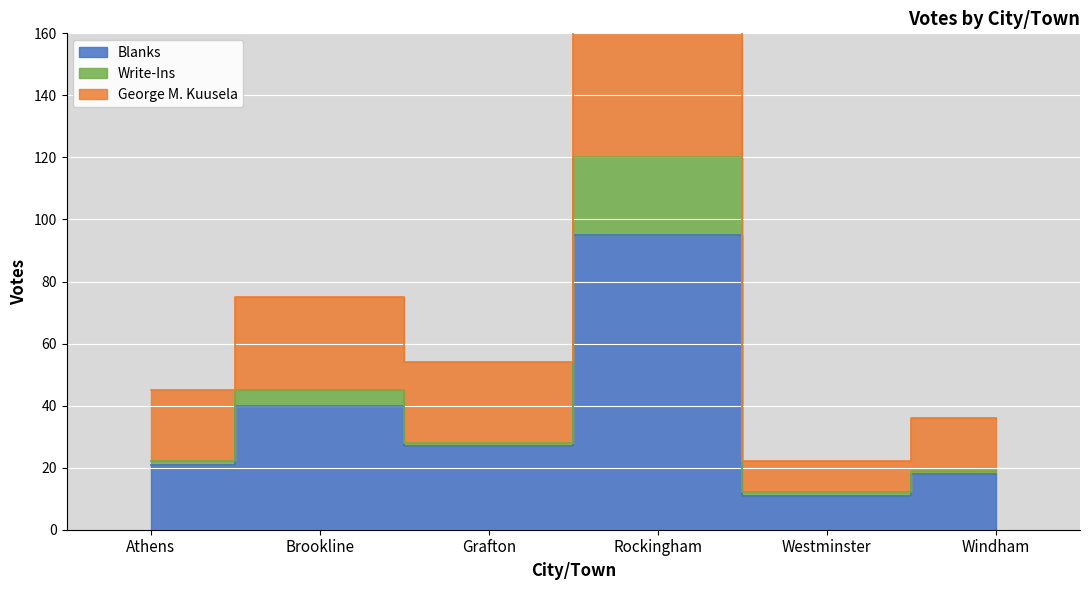

Which series has the largest total across all categories?

George M. Kuusela